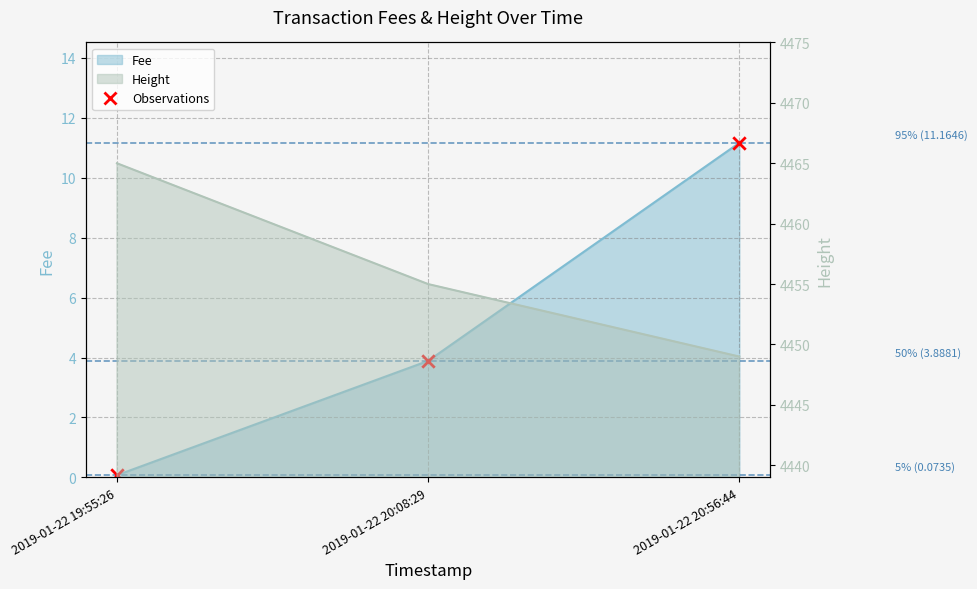

Which series contains the lowest Y value?

Fee (line)